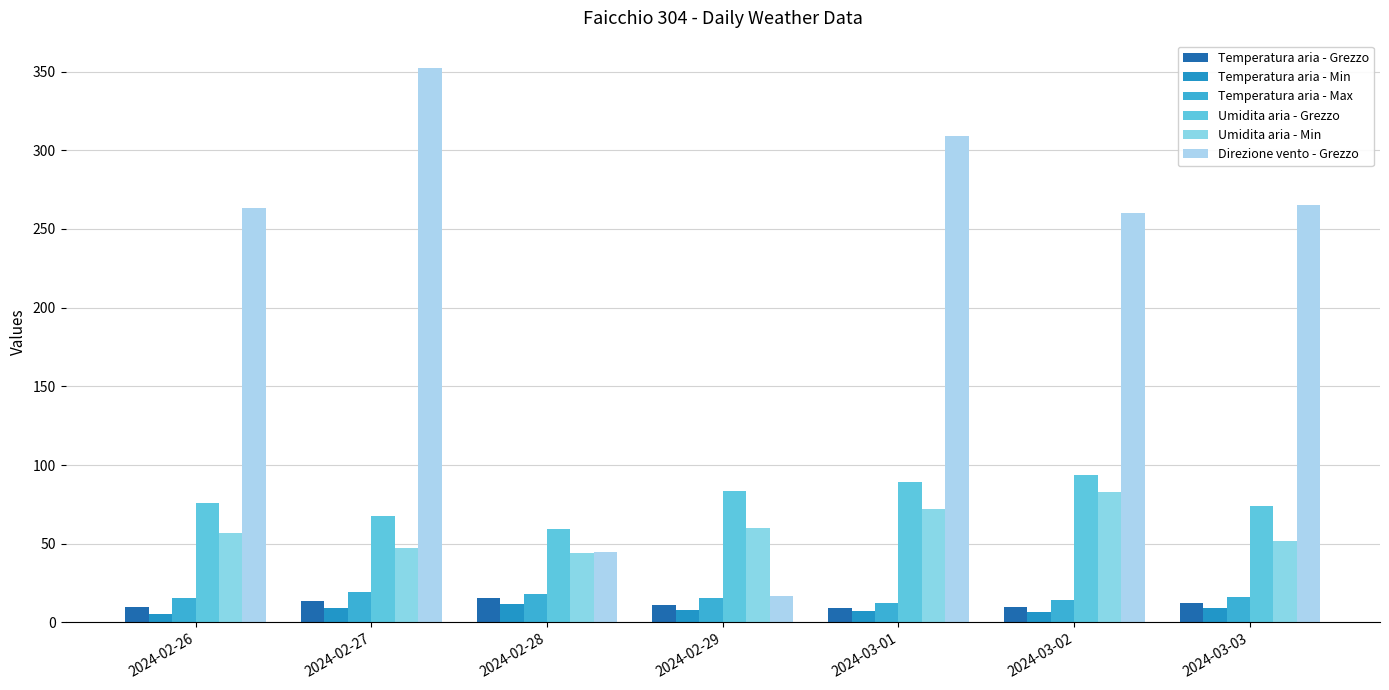

Which series changed the most between 2024-02-27 and 2024-02-29?

Direzione vento - Grezzo